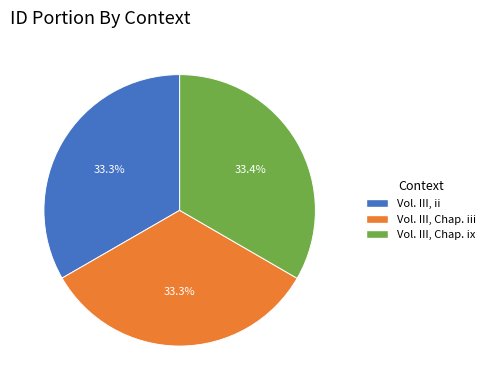

How many segments does this pie chart have?

3